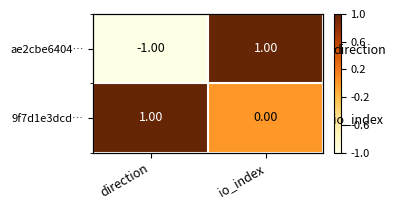

Which category has the highest value in the ae2cbe6404… series?

io_index